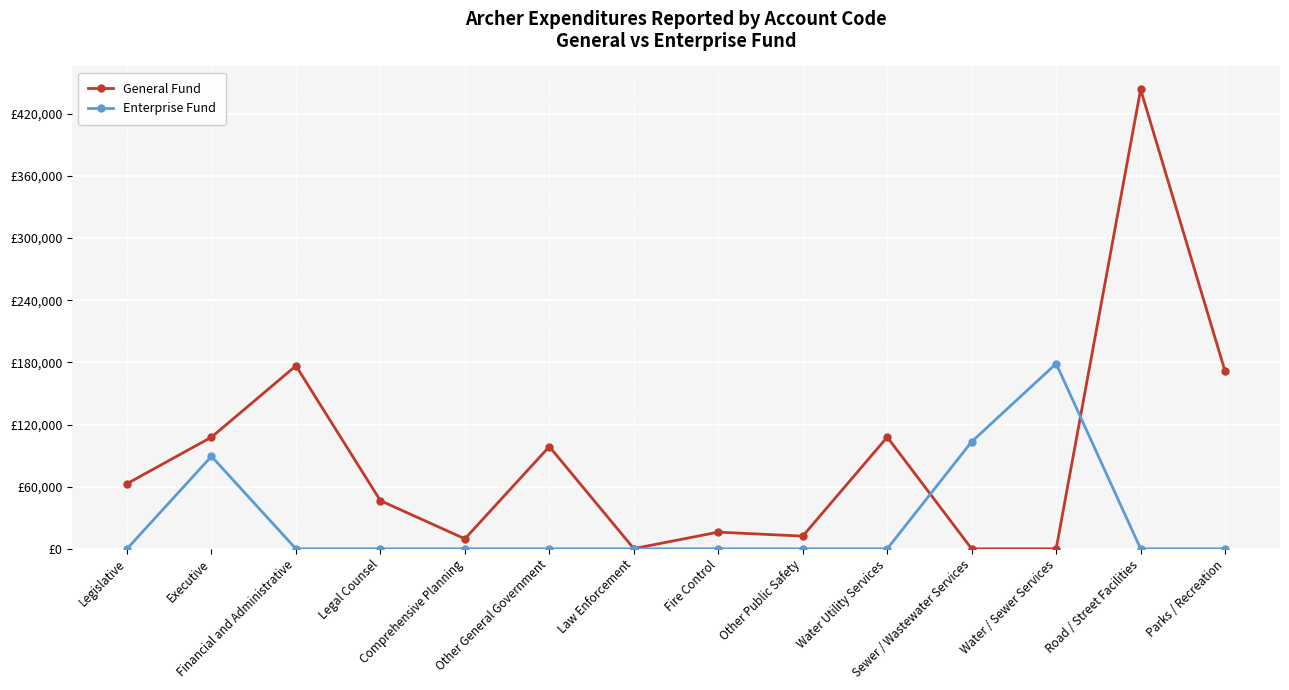

What is the average value of the General Fund series?

89541